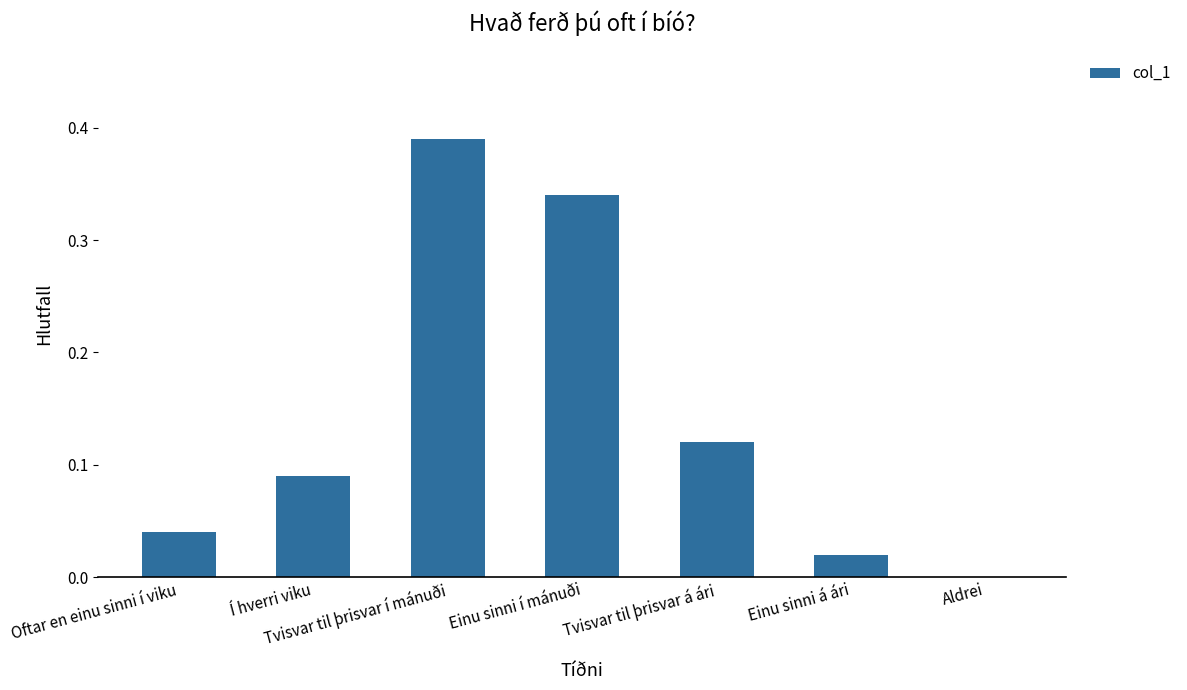

Which label corresponds to the largest value in the chart?

Tvisvar til þrisvar í mánuði